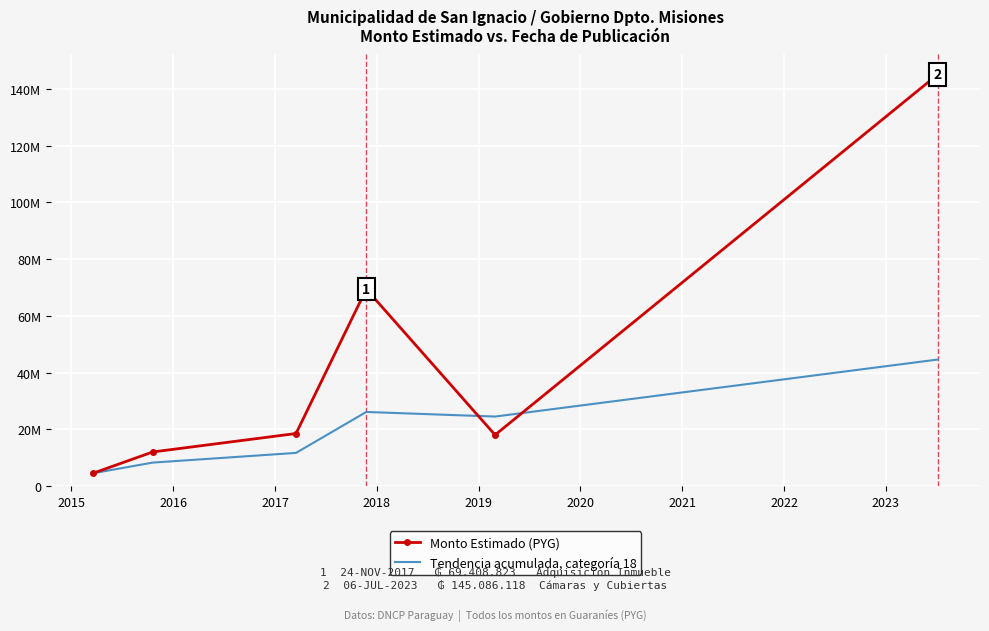

At how many categories does at least one series exceed 63406751?

2